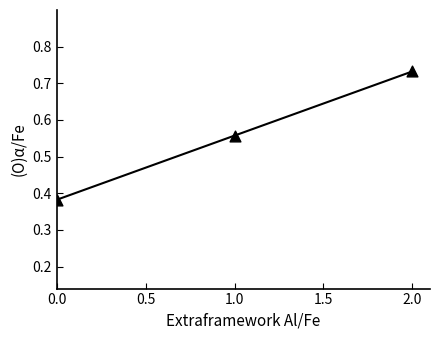

How many lines are shown in the chart?

1